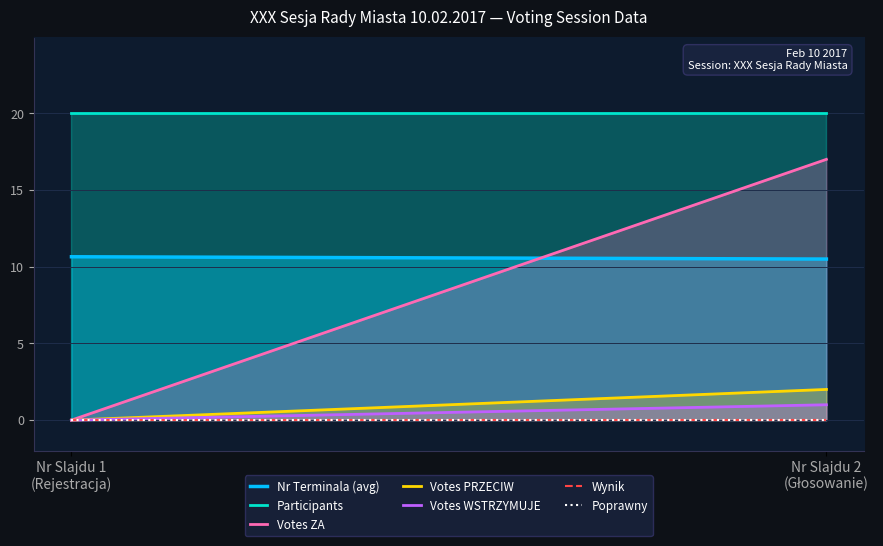

How many categories are shown in the chart?

2